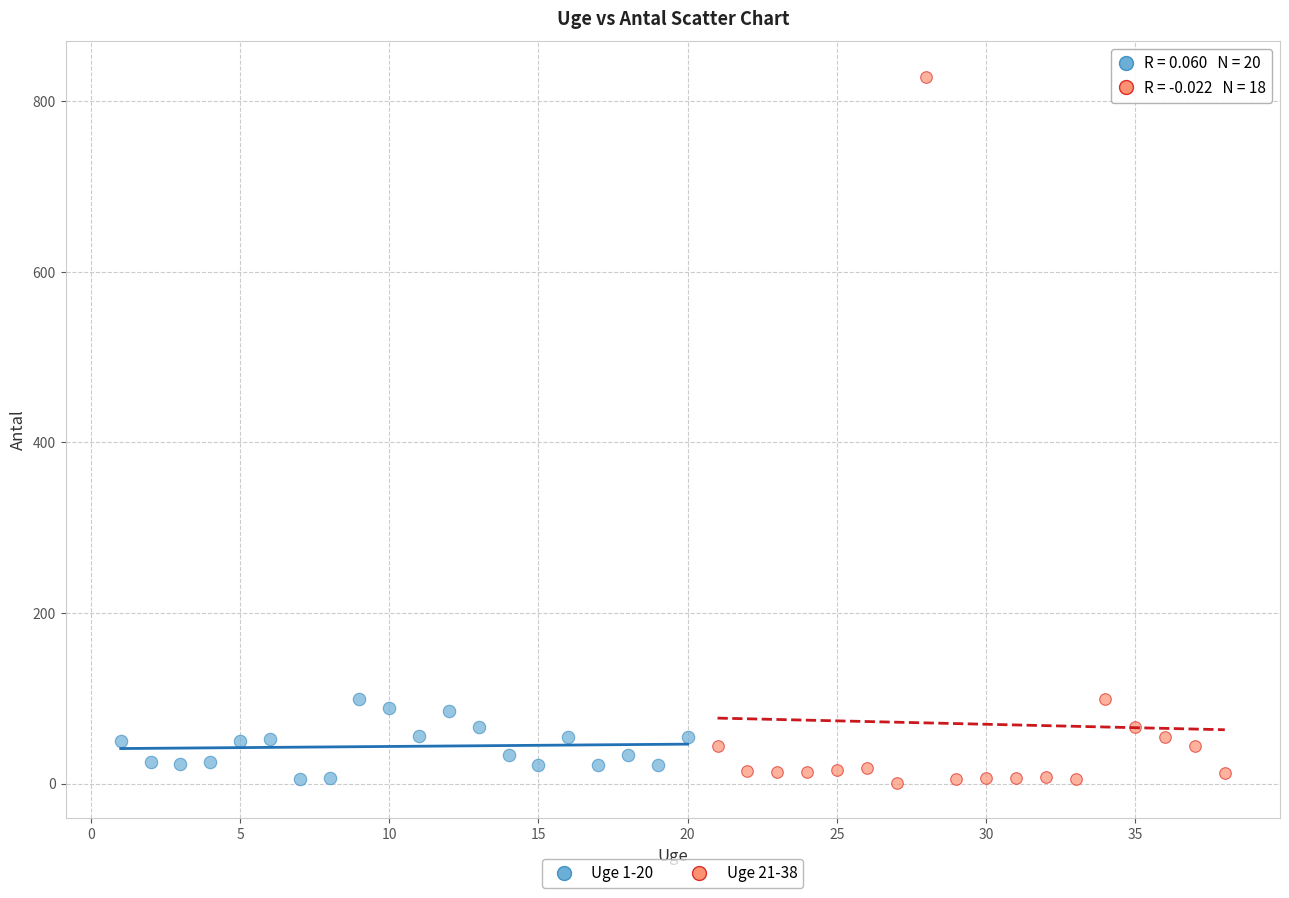

What are all the series names shown in the legend?

Uge 1-20, Uge 21-38